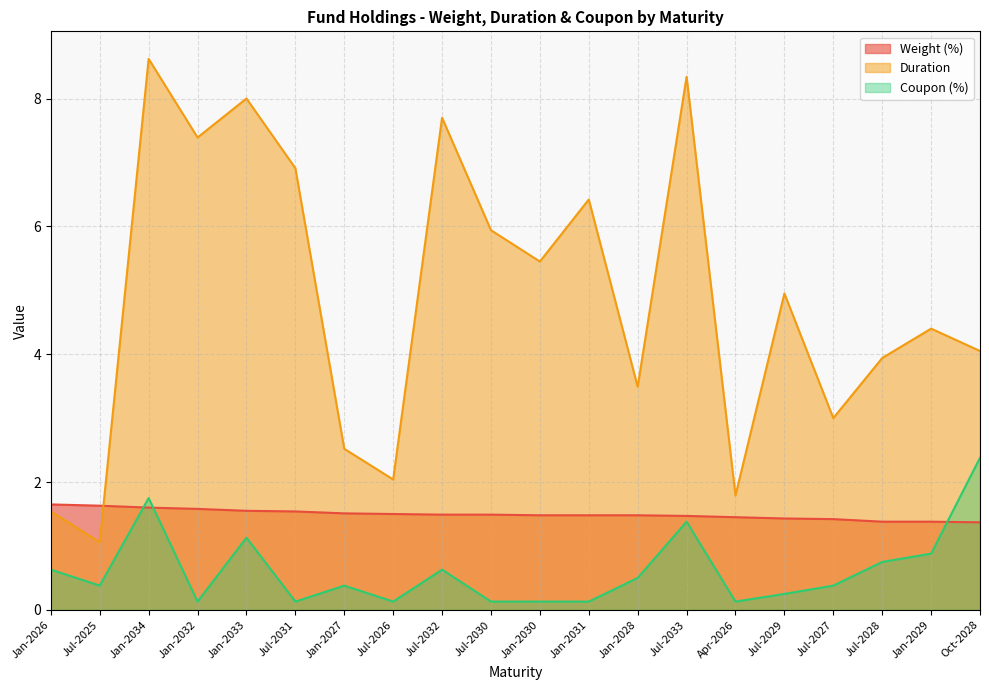

How many interior local valleys does the Duration series have?

7